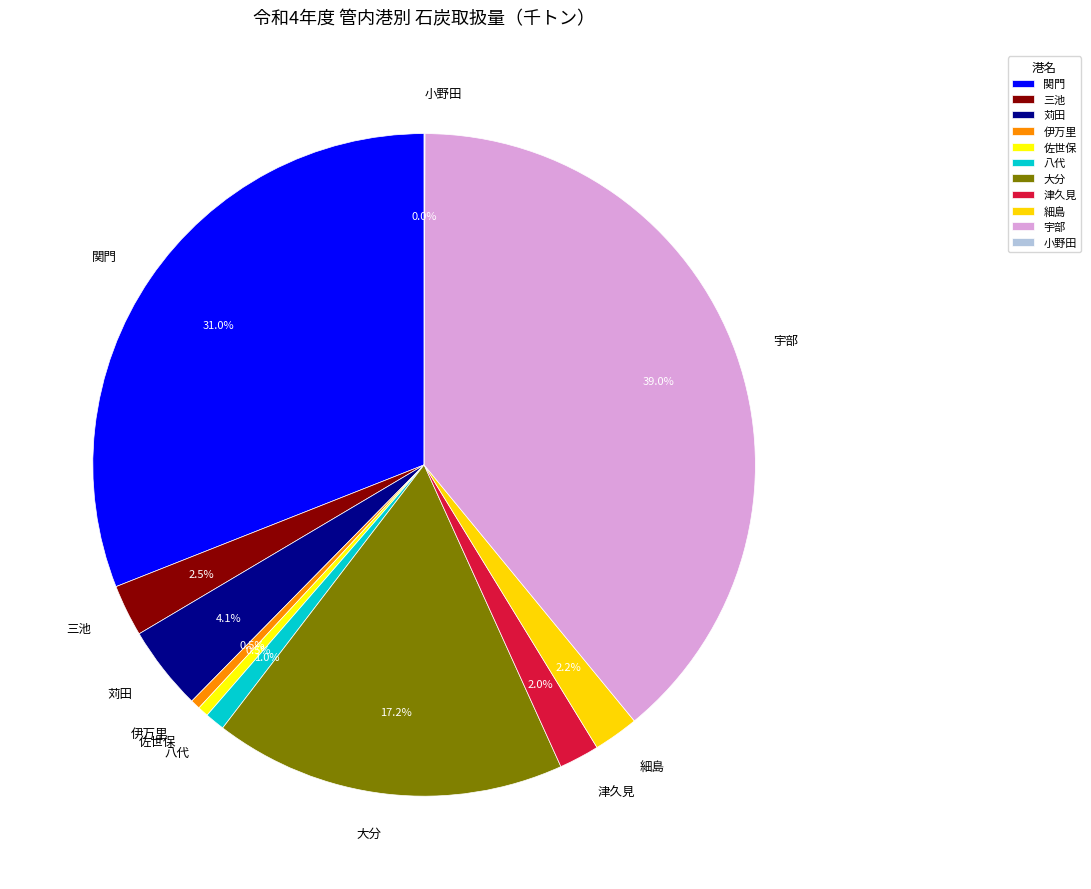

Combined, what portion of the pie is 三池 and 細島?

4.7%